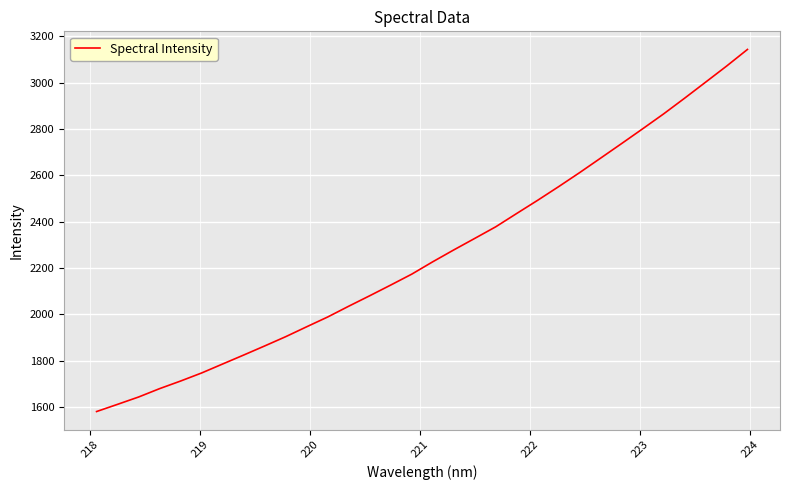

What is the difference between the maximum and minimum values?

1561.9